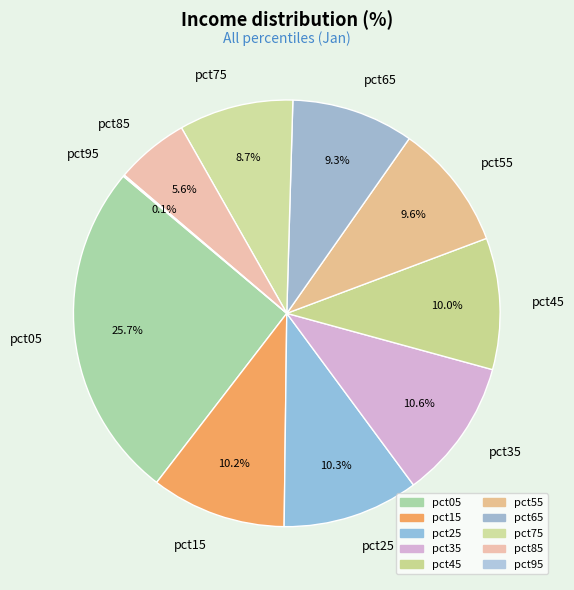

How much of the chart is everything except pct55?

90.4%